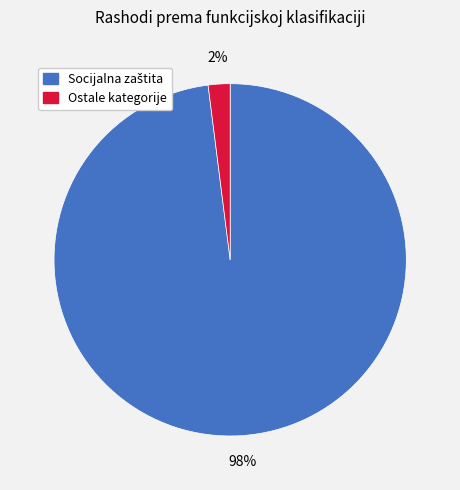

Count the number of slices in the pie.

2